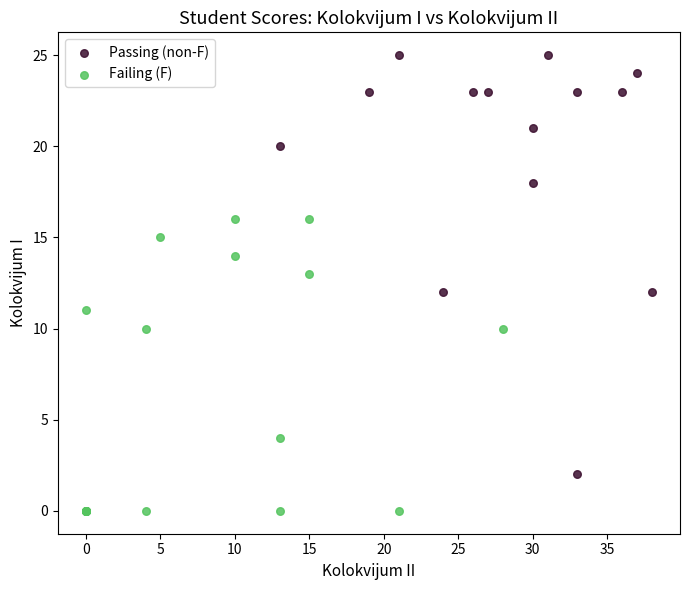

Which series has the largest Y range (max minus min)?

Passing (non-F)